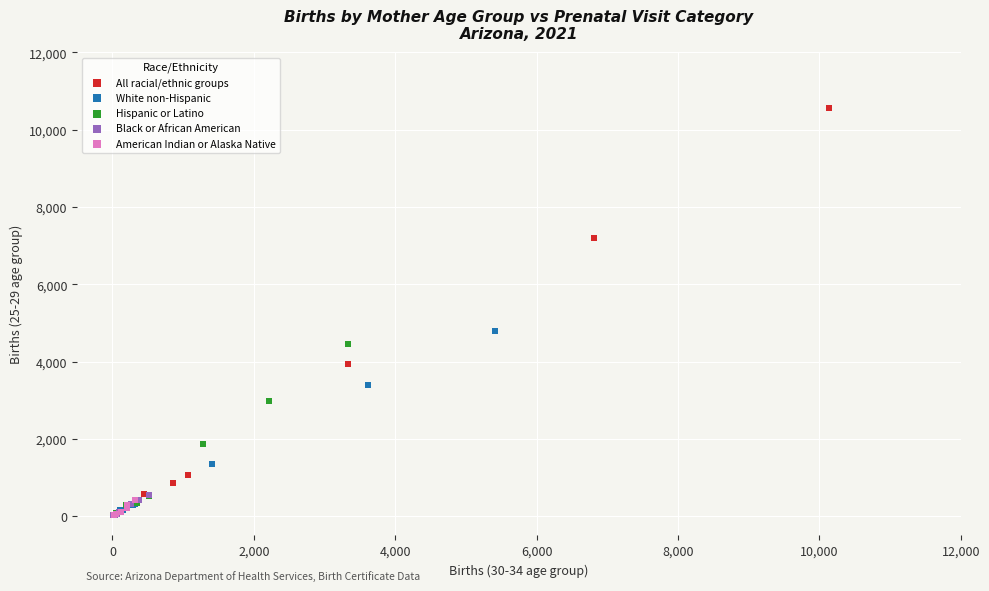

Which series contains the highest Y value?

All racial/ethnic groups